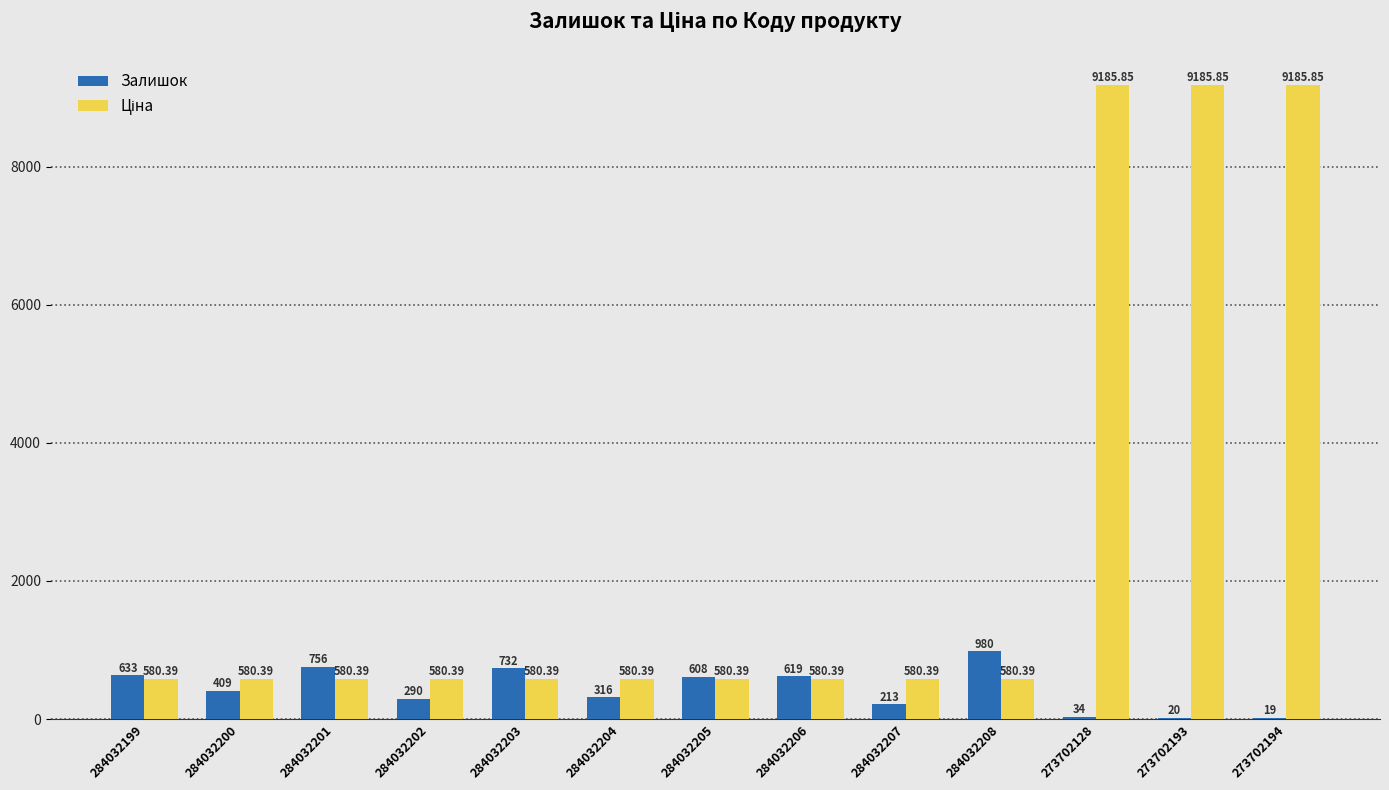

Between 284032202 and 284032207, which series saw the biggest shift?

Залишок